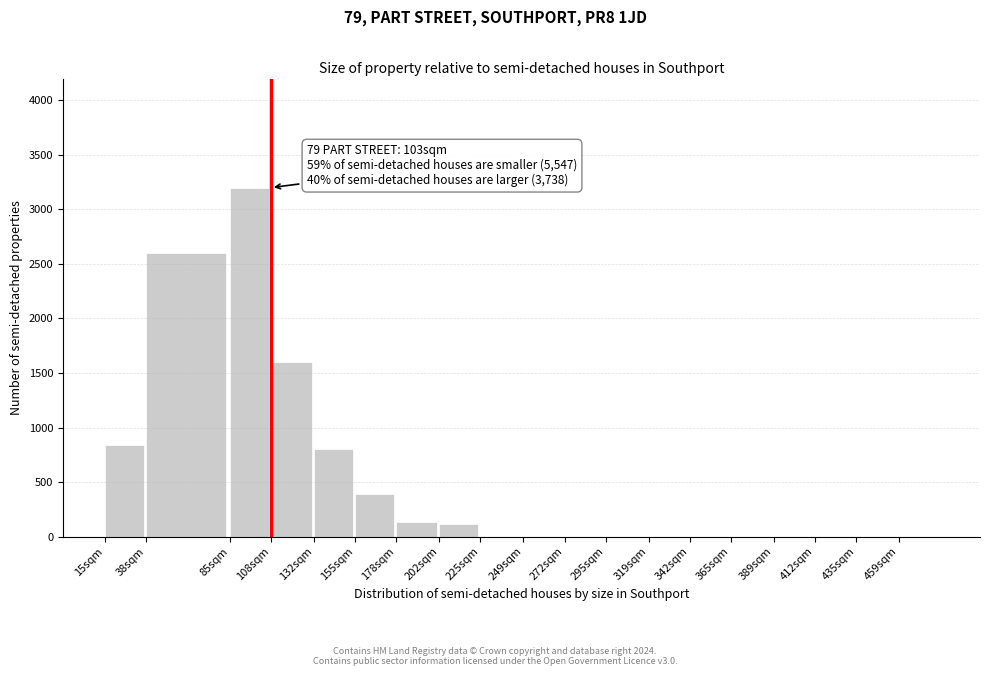

What is the sum of the values at 202sqm and 319sqm?

117